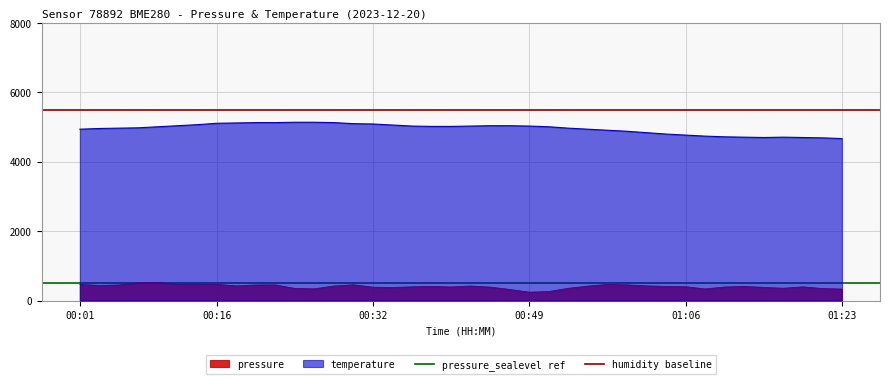

What is the lowest value of the temperature series?

4670.0